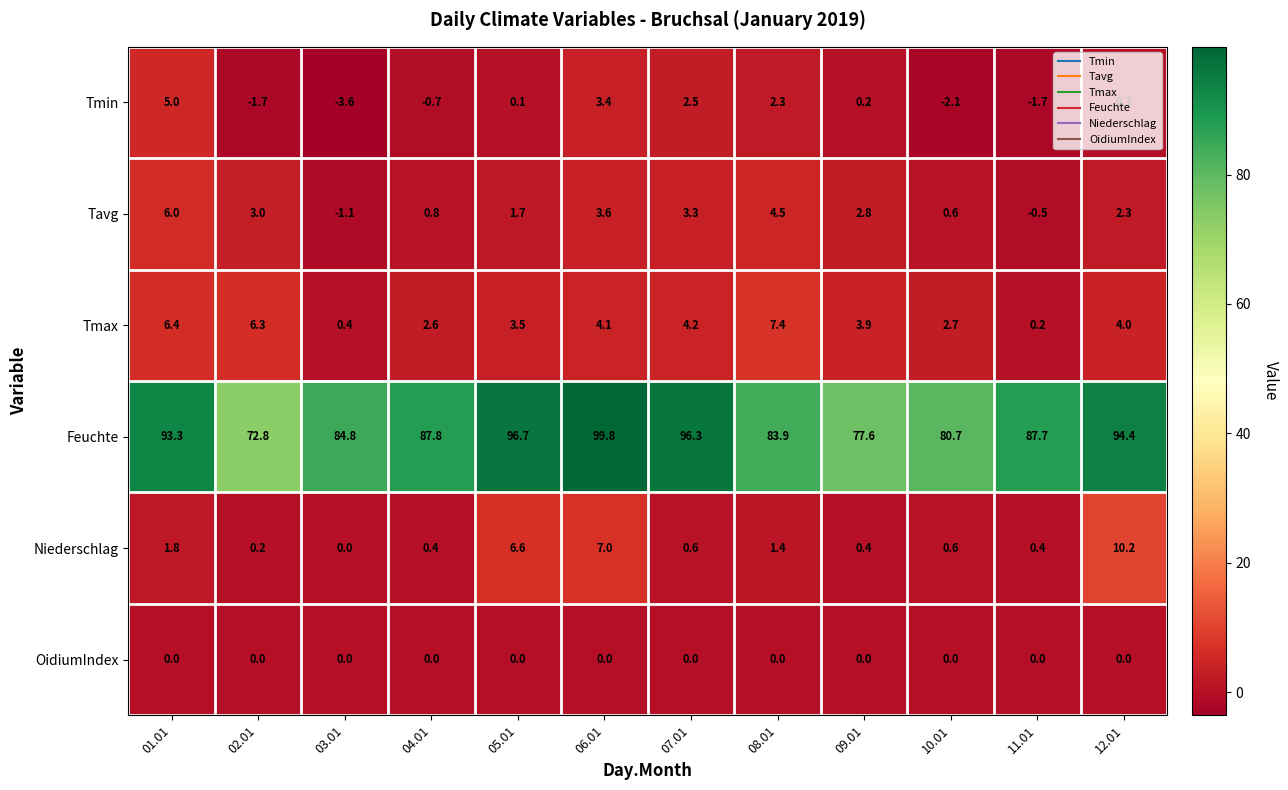

The Feuchte series shows 77.6 at 09.01. True or false?

True